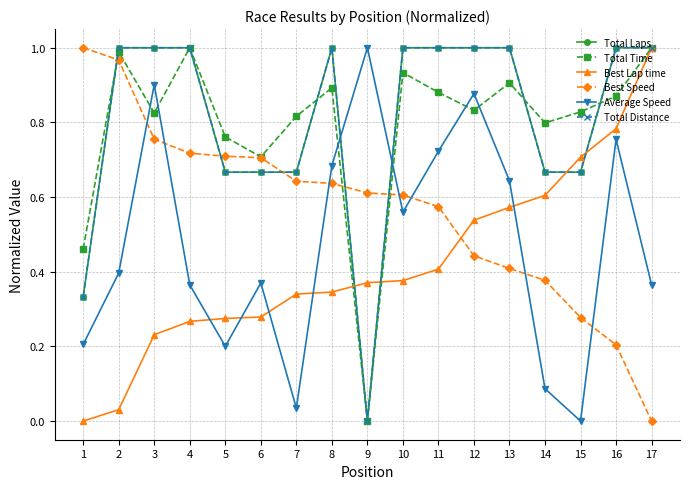

What is the sum of all Best Lap time values?

7.1